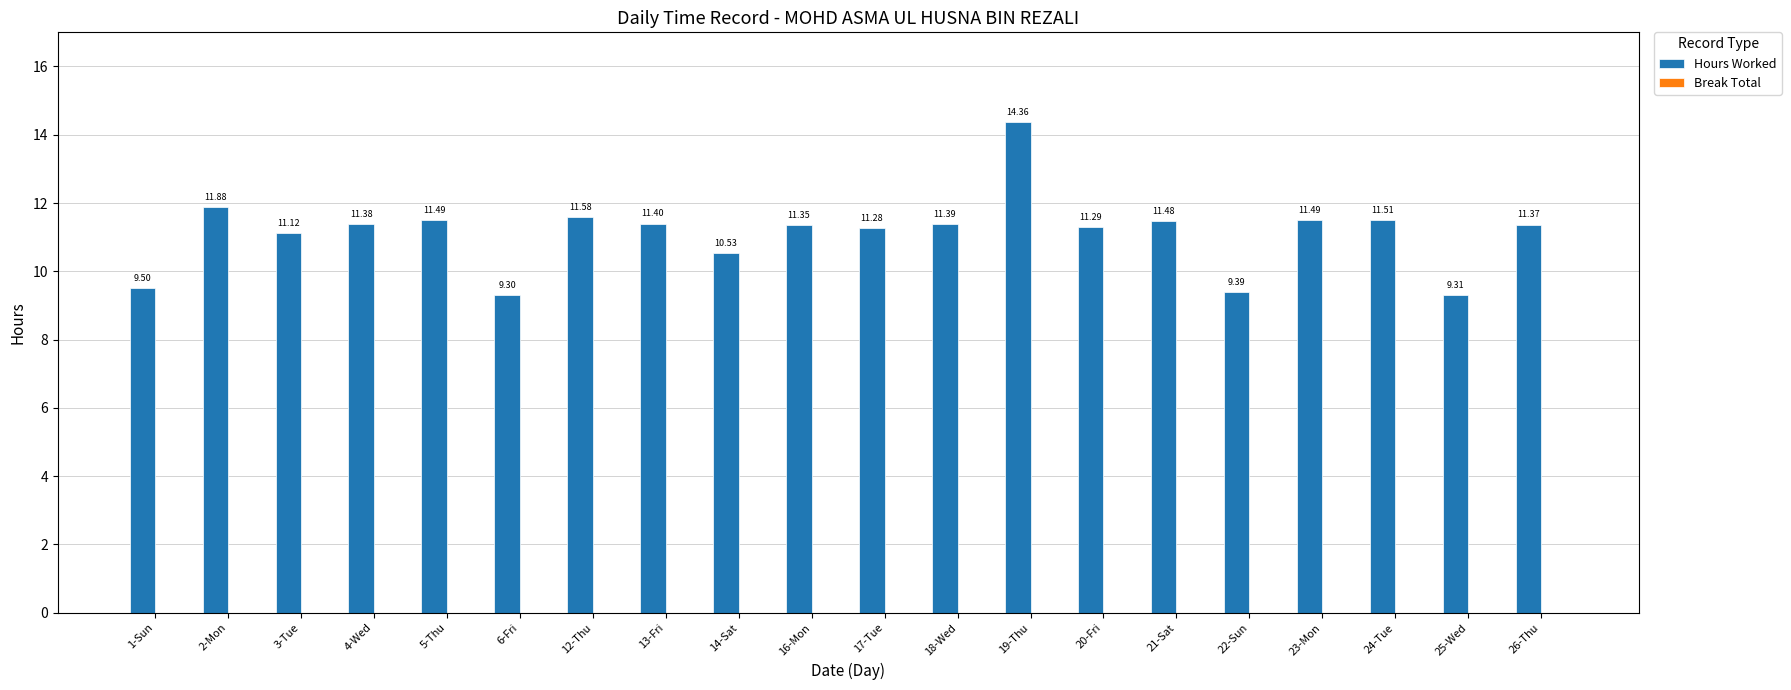

Which has a higher value, 1-Sun or 13-Fri?

13-Fri